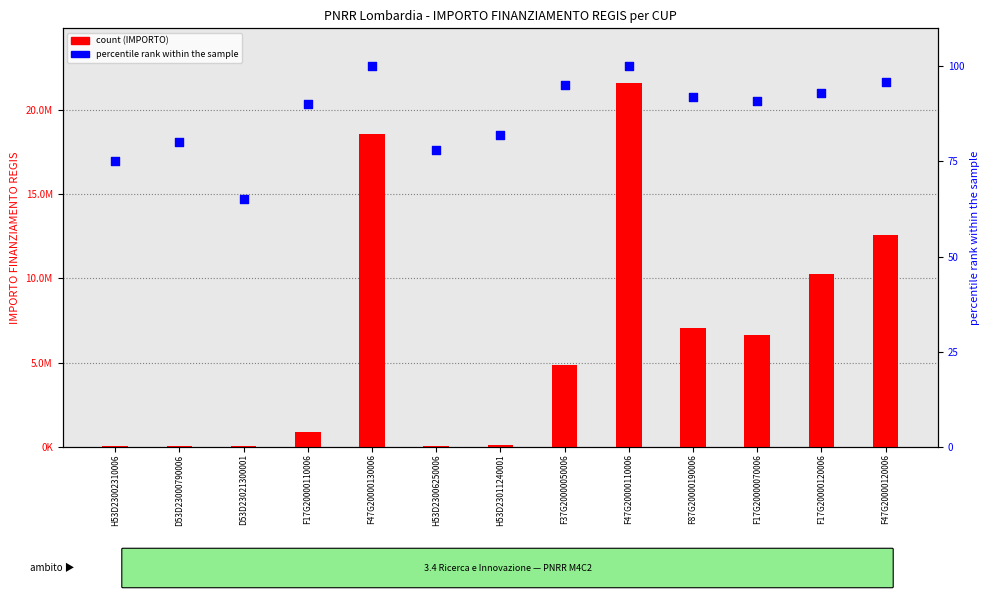

Which has a higher value, F37G20000050006 or F47G20000110006?

F47G20000110006